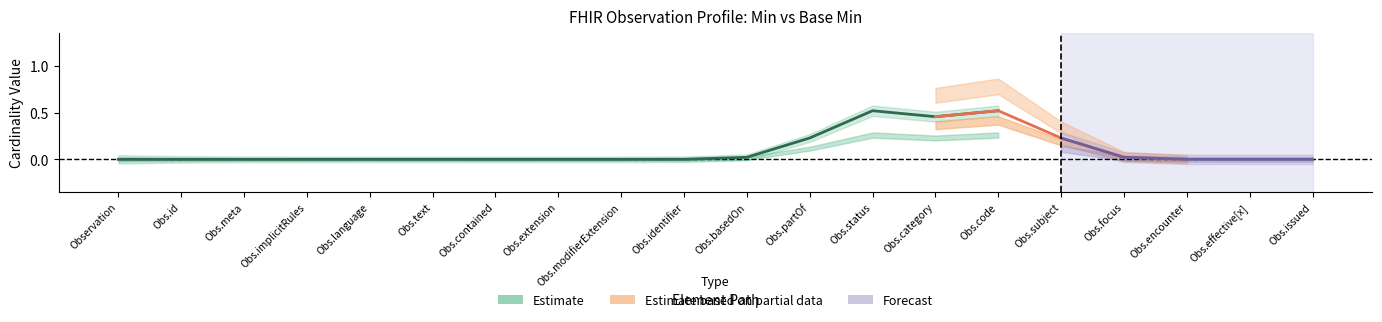

What is the change in value from Obs.partOf to Obs.code?

+0.3